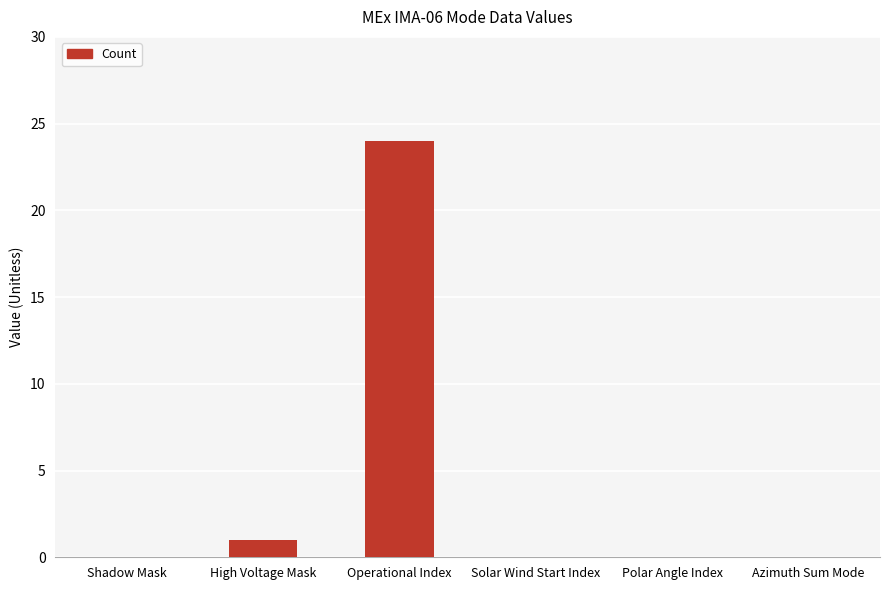

Count the number of categories in the chart.

6